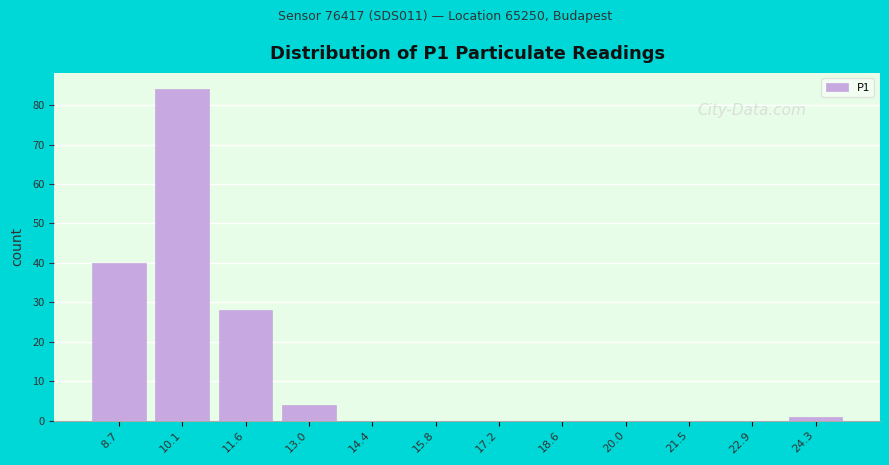

Reading right to left, extract all data points from this chart.

24.3=1	22.9=0	21.5=0	20.0=0	18.6=0	17.2=0	15.8=0	14.4=0	13.0=4	11.6=28	10.1=84	8.7=40